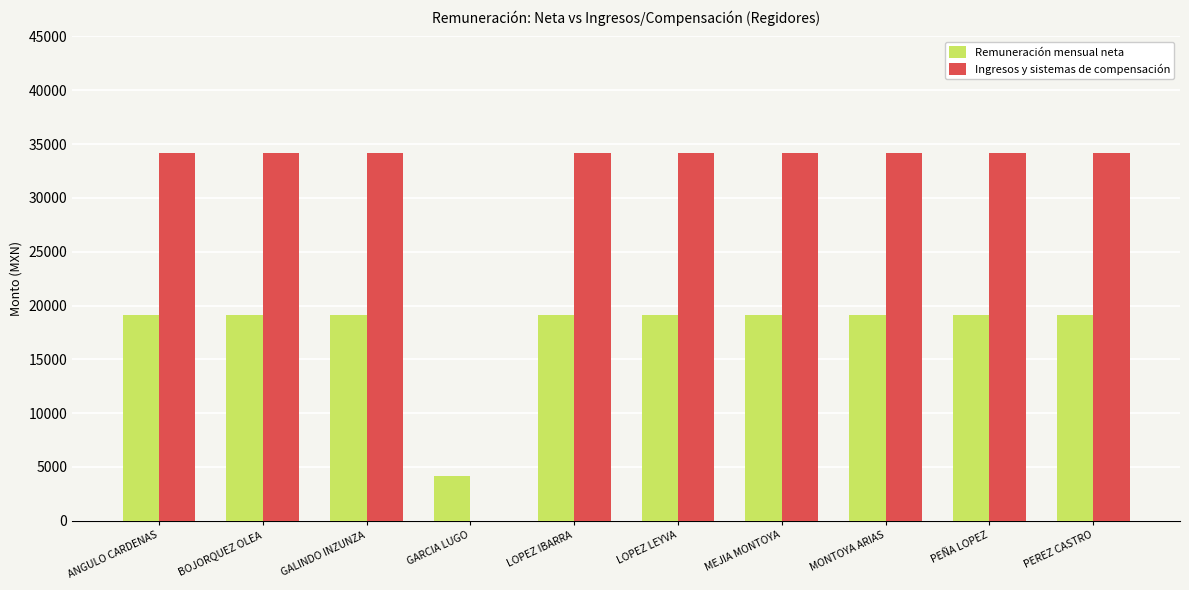

What is the sum of all Remuneración mensual neta values?

176305.7